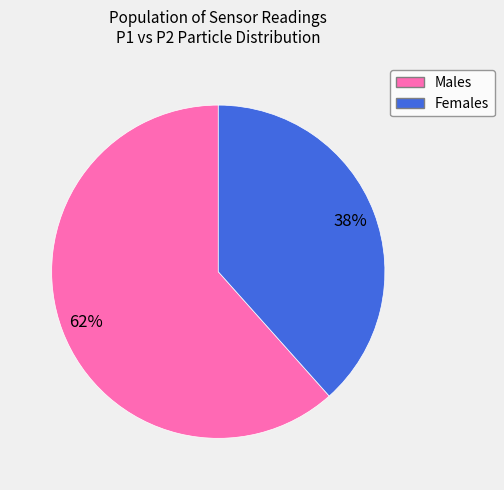

Is there a majority slice in this chart?

Yes